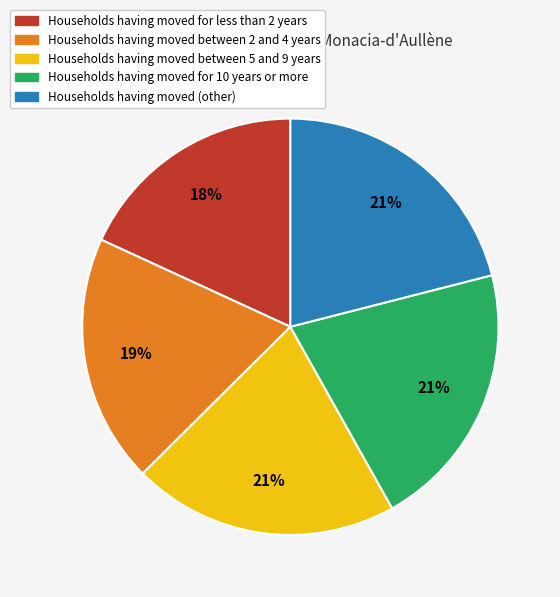

How many segments does this pie chart have?

5